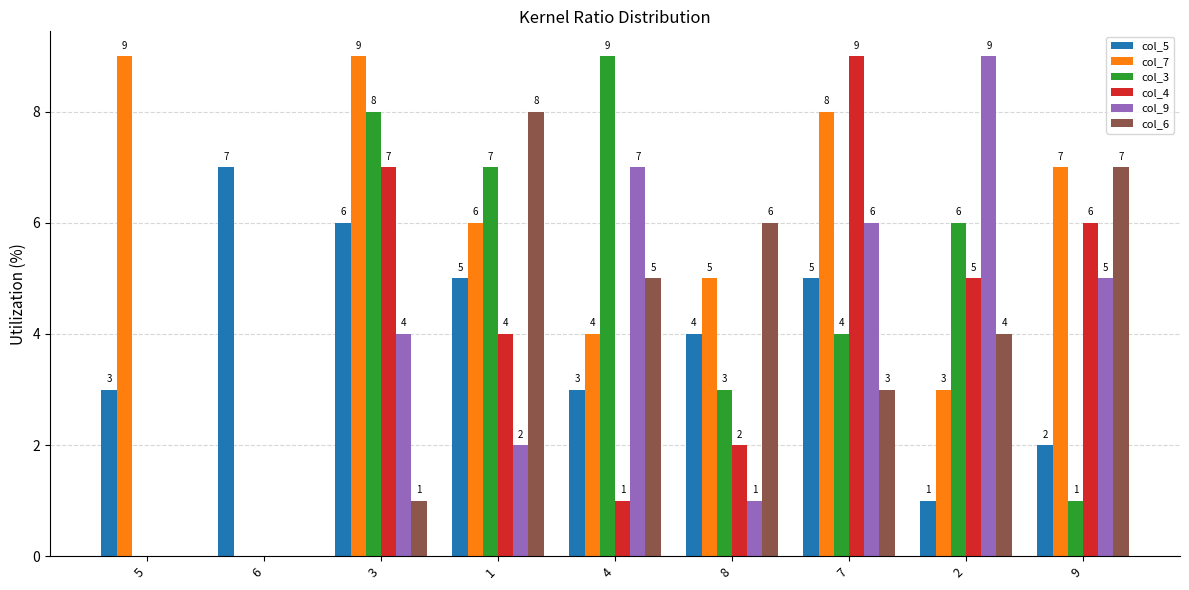

What is the sum of the col_5 values at 2 and 5?

4